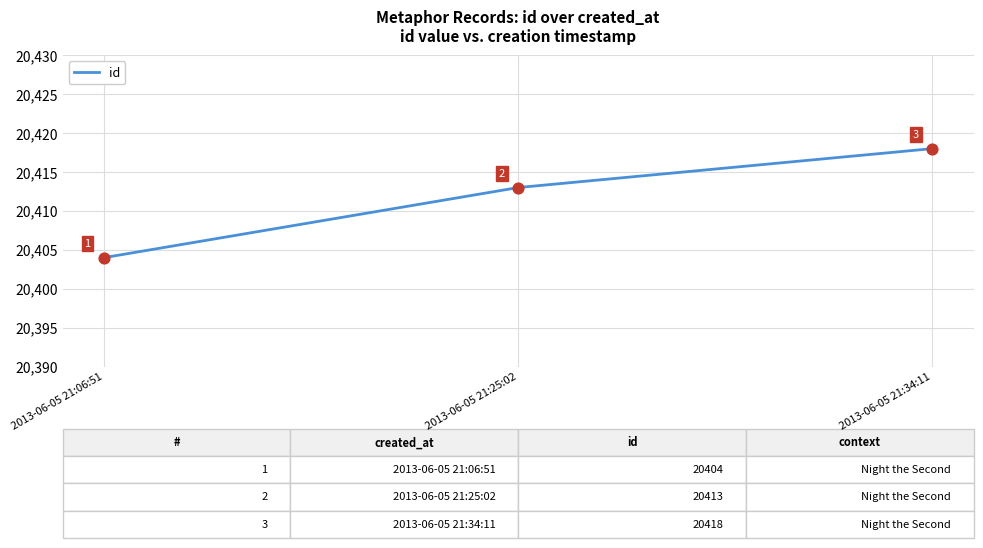

Between 2013-06-05 21:25:02 and 2013-06-05 21:06:51, which is larger?

2013-06-05 21:25:02